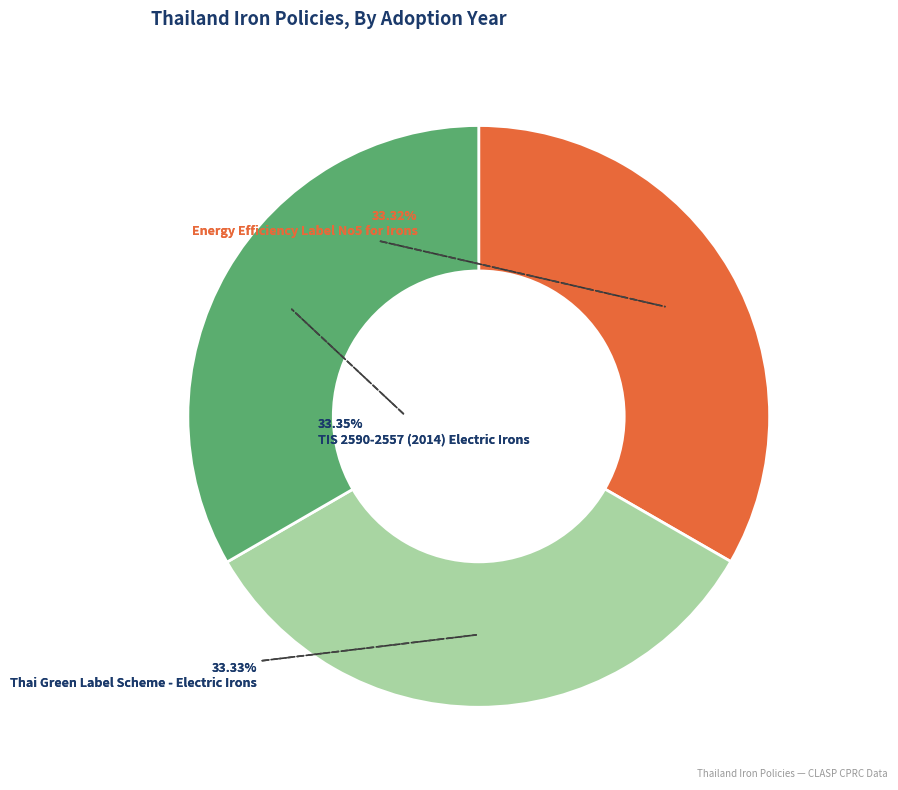

How much of the chart is everything except Energy Efficiency Label No5 for Irons?

66.7%